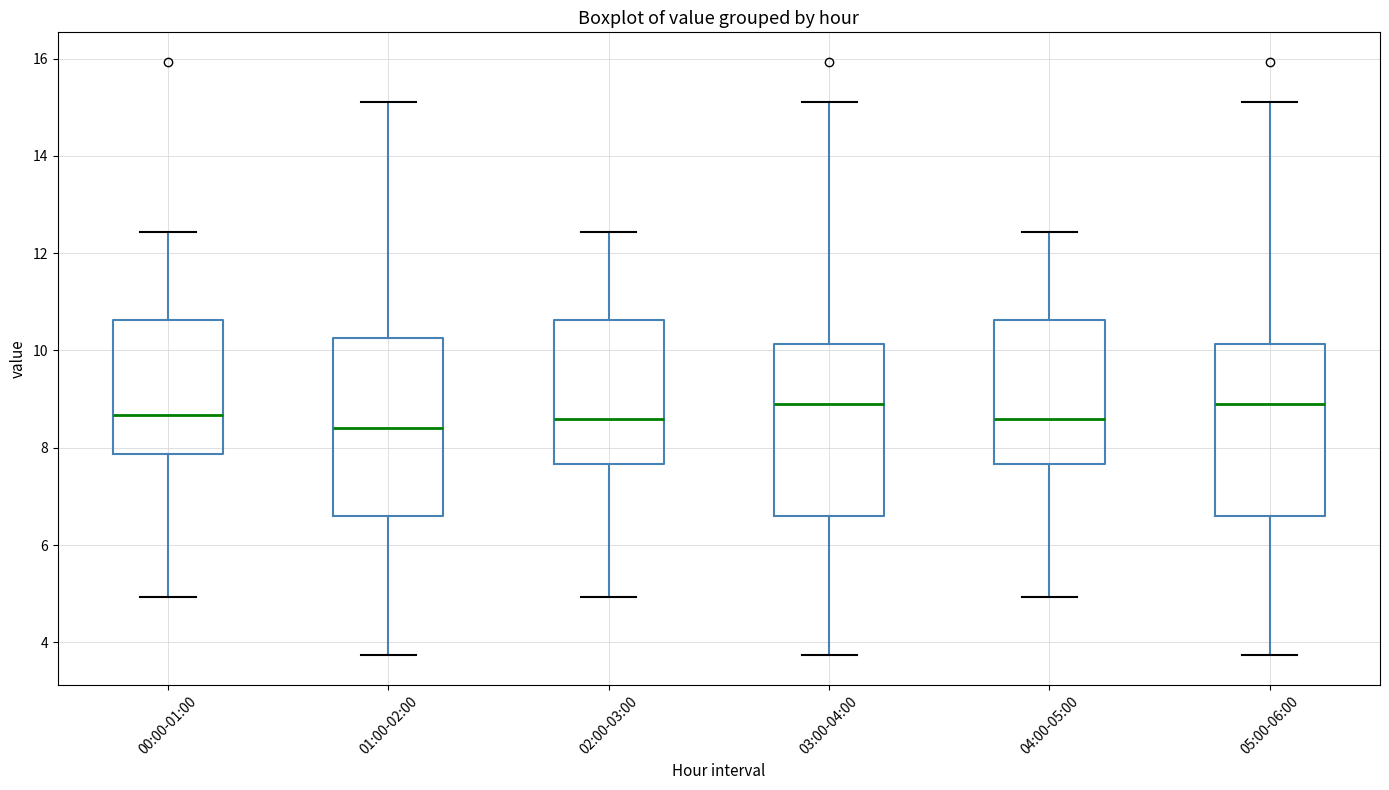

Where does the upper whisker of the box for 02:00-03:00 end on the y-axis? The values are not printed on the chart, so give them approximately, as read against the axis.

12.4